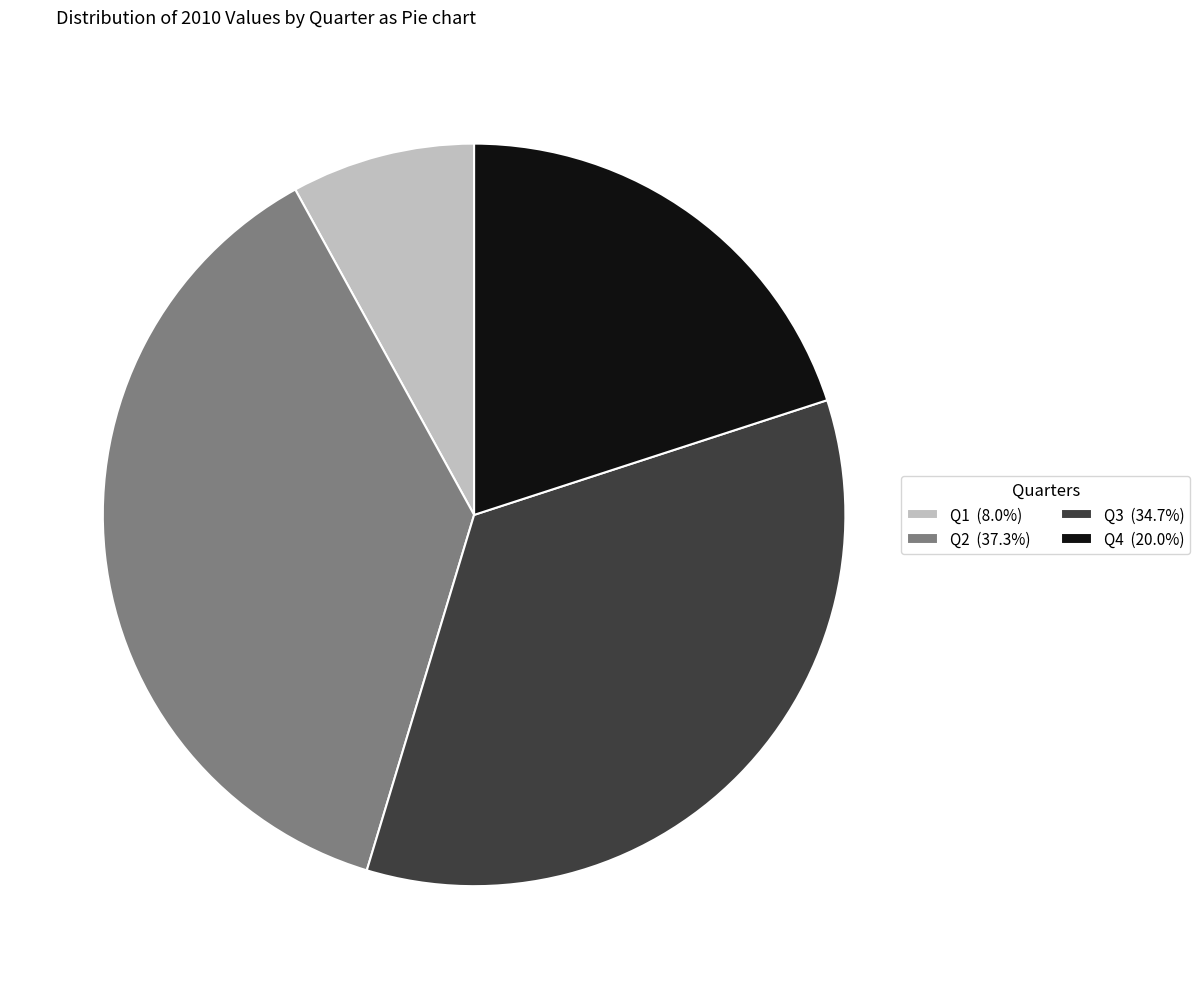

What is the ratio of the value at Q2 to the value at Q3?

1.1